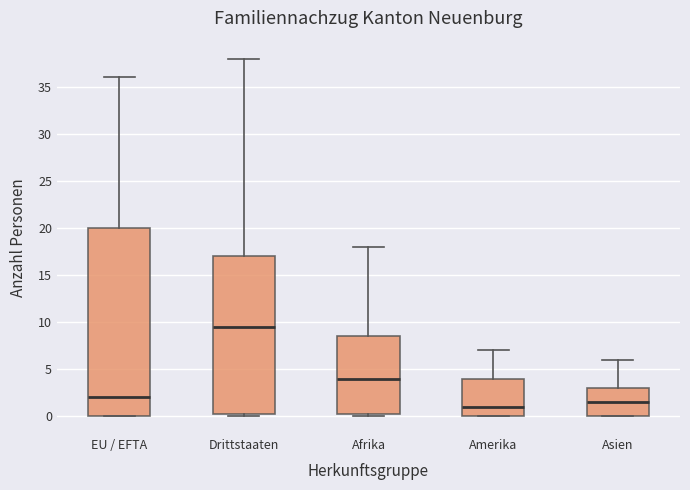

Which box has the highest median line?

Drittstaaten